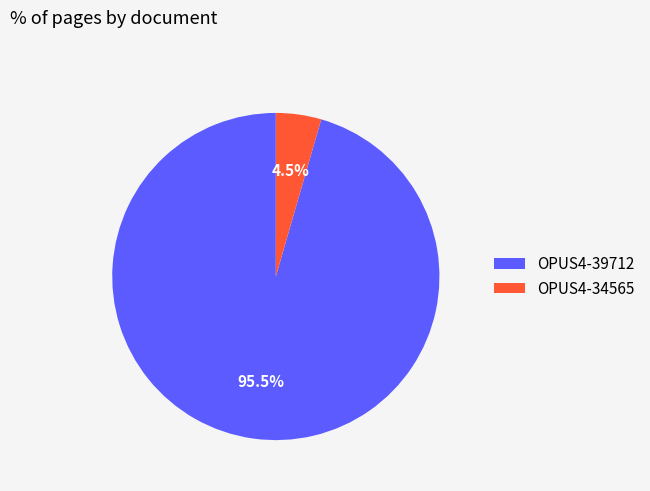

What percentage is NOT represented by OPUS4-34565?

95.5%